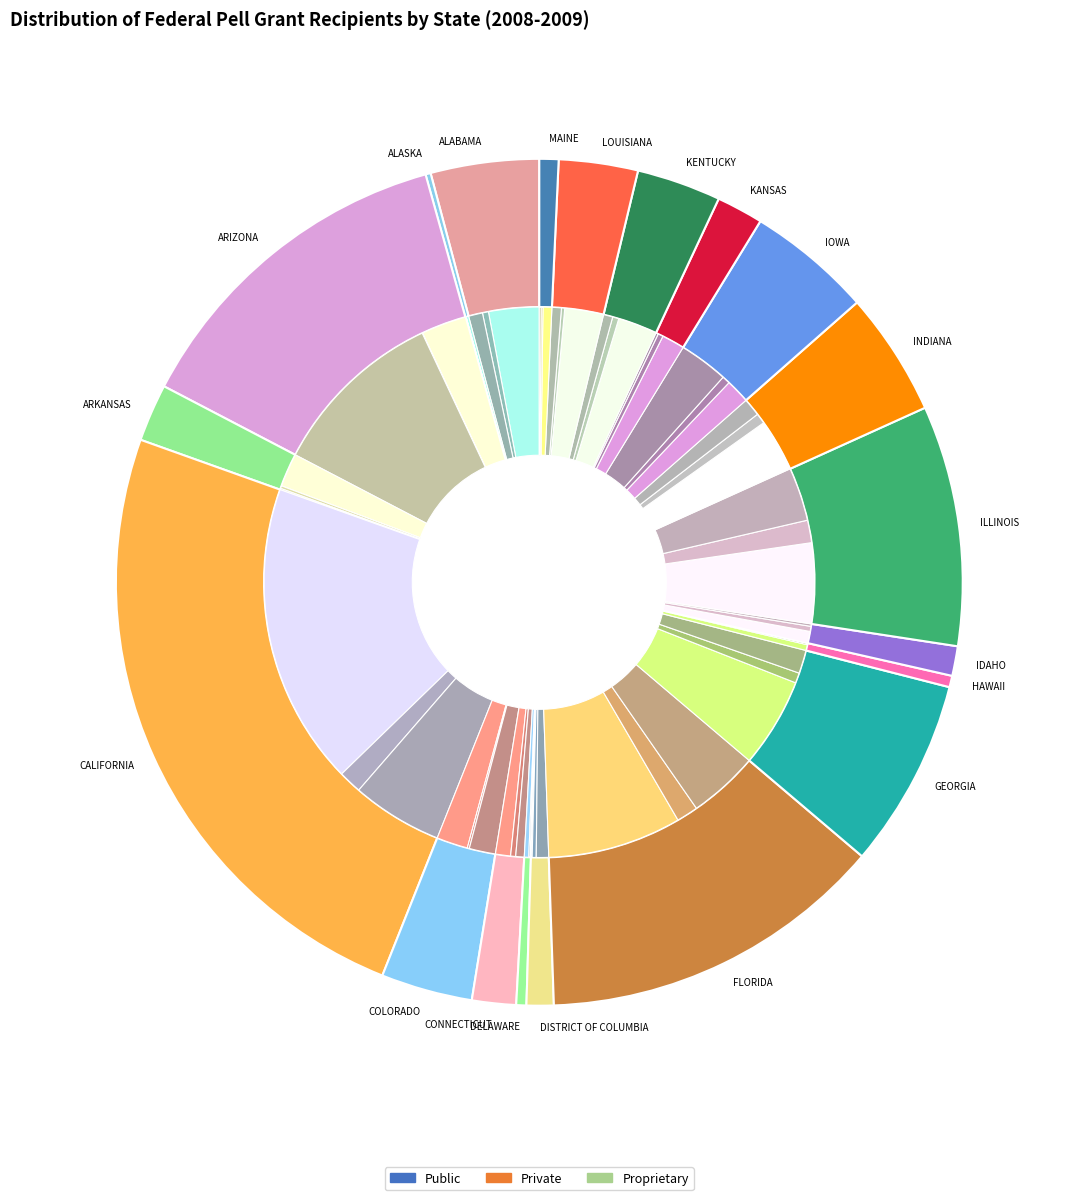

How many slices are in this pie chart?

20